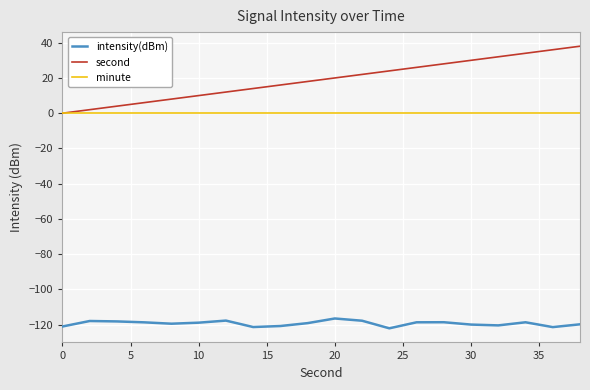

Is this an area chart (filled region under the line)?

No